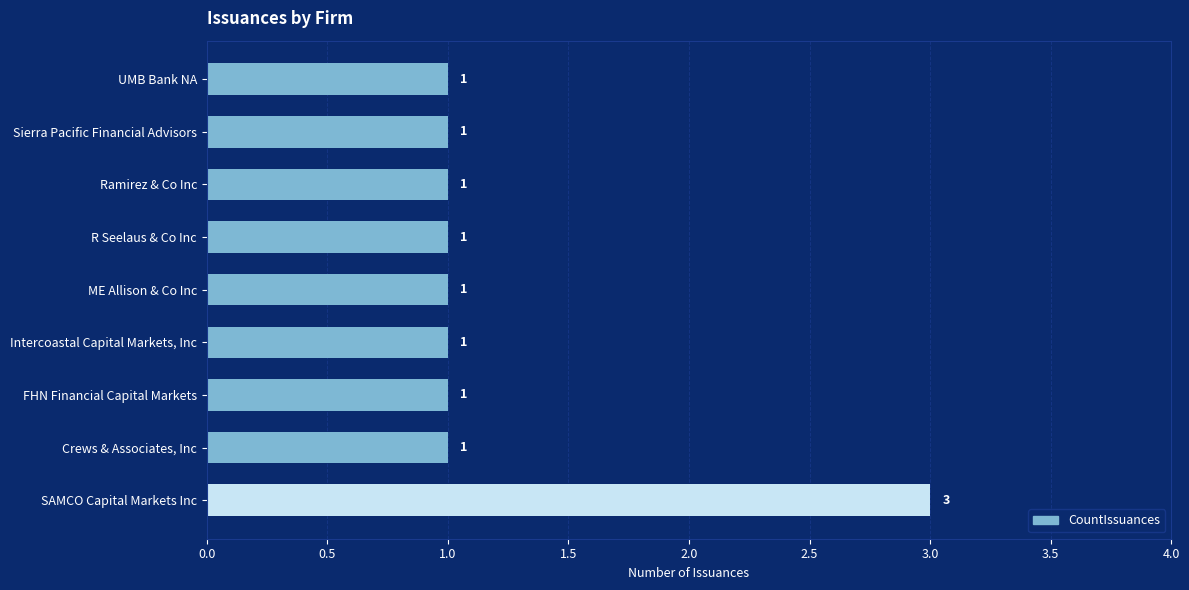

Approximately how many times larger is the value at Intercoastal Capital Markets, Inc compared to UMB Bank NA?

1.0